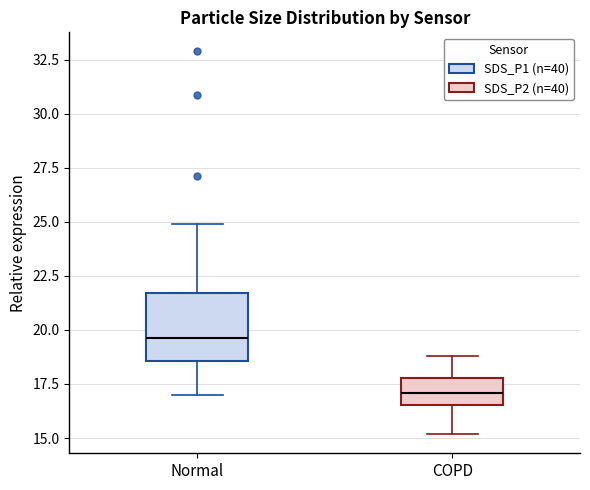

Reading left to right, transcribe this box plot: for each box, give where its median line is, the range the box spans, and where its two whiskers end, as read against the y-axis. The values are not printed on the chart, so give them approximately, as read against the axis.

Normal: median 19.5, box 18.5 to 21.5, whiskers 17.0 to 25.0
COPD: median 17.0, box 16.5 to 18.0, whiskers 15.0 to 19.0